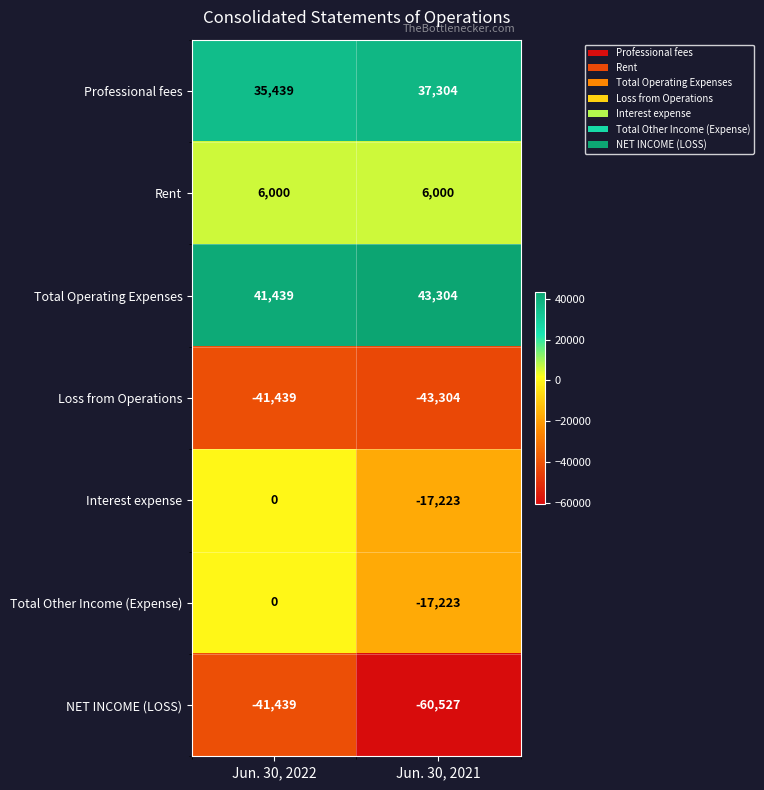

Count the number of categories in the chart.

2